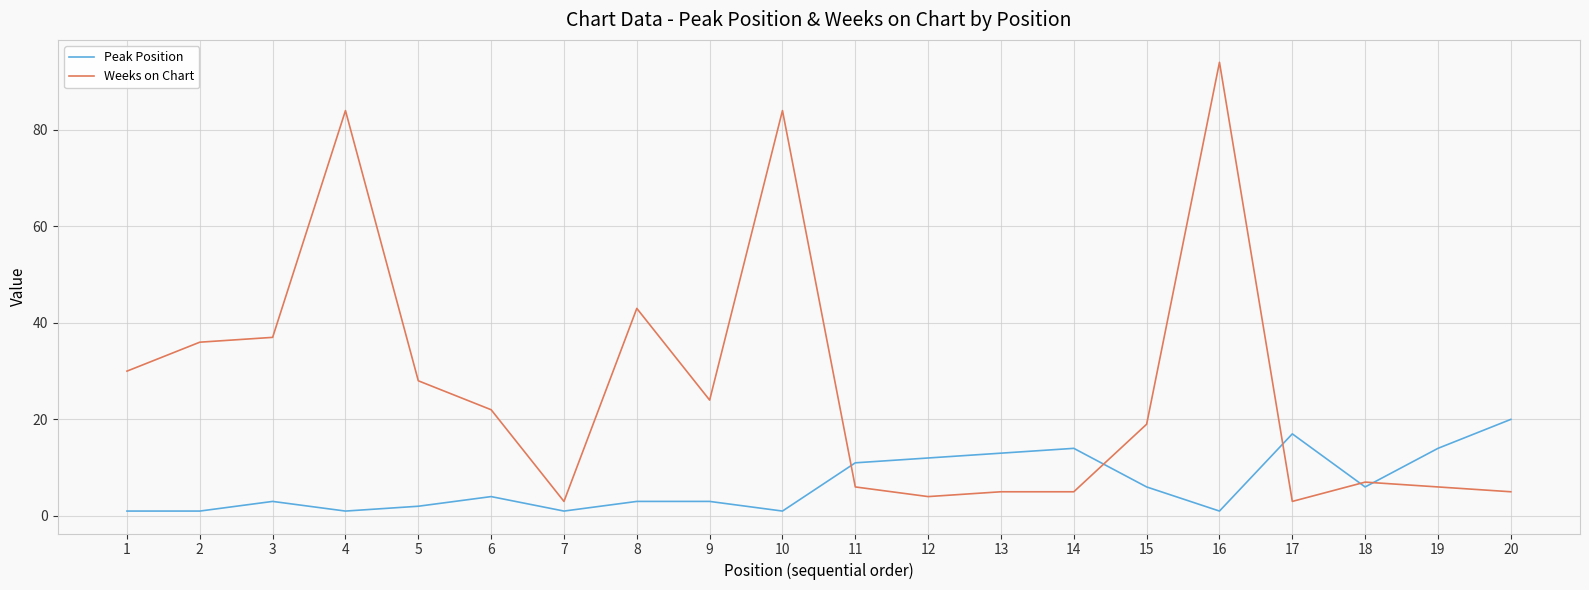

Which series has the largest range (max minus min)?

Weeks on Chart